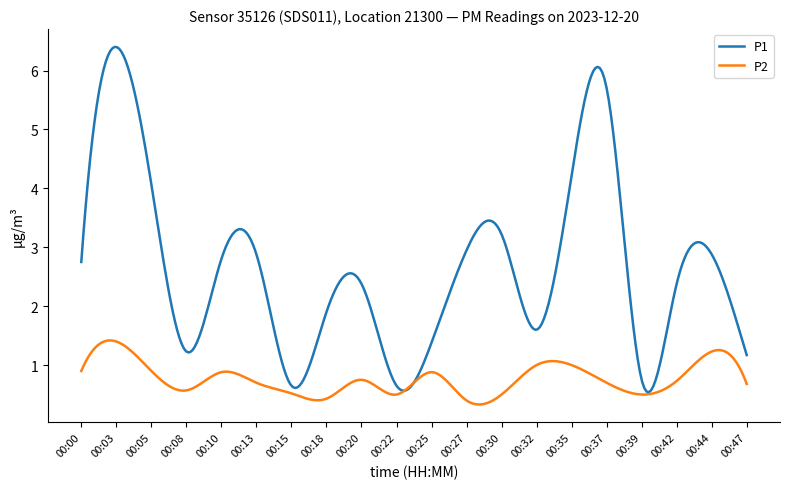

Which series has the largest total across all categories?

P1